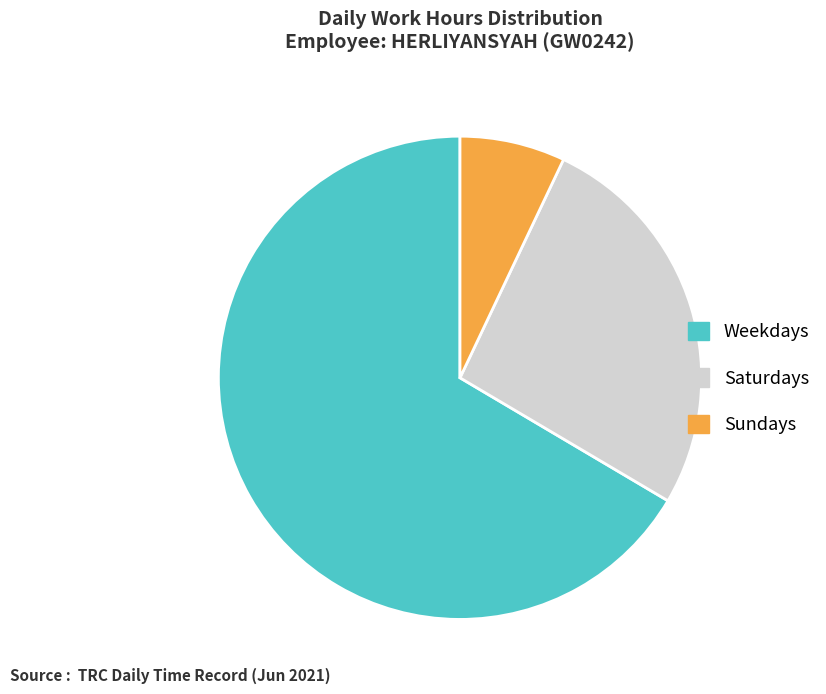

Rank the categories by value from lowest to highest.

Sundays, Saturdays, Weekdays